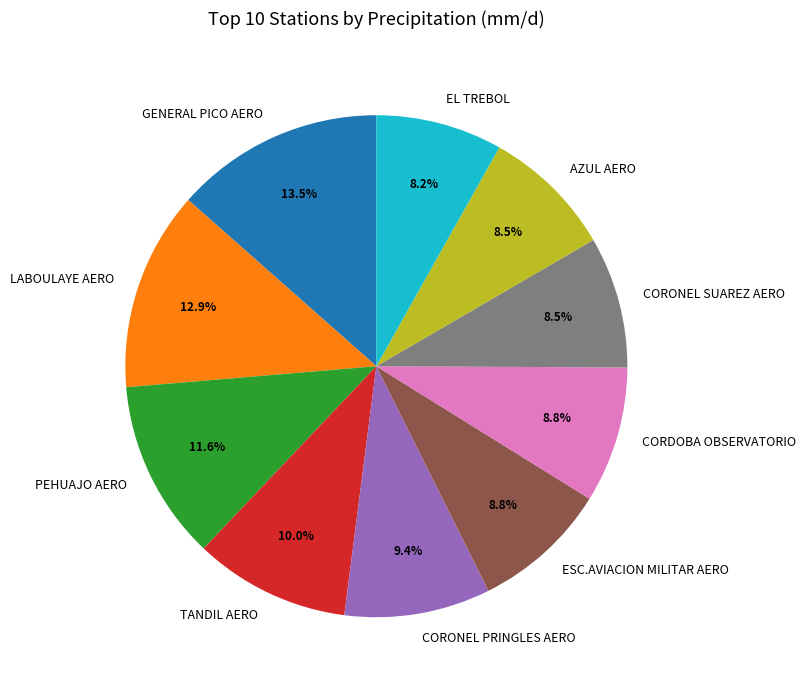

What is the largest slice in the pie chart?

GENERAL PICO AERO